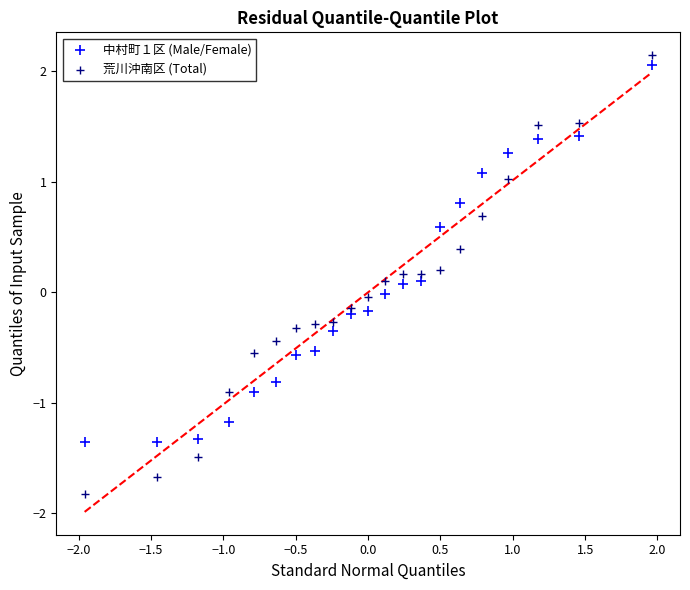

Across all data points, what is the range of Y values (max minus min)?

4.0